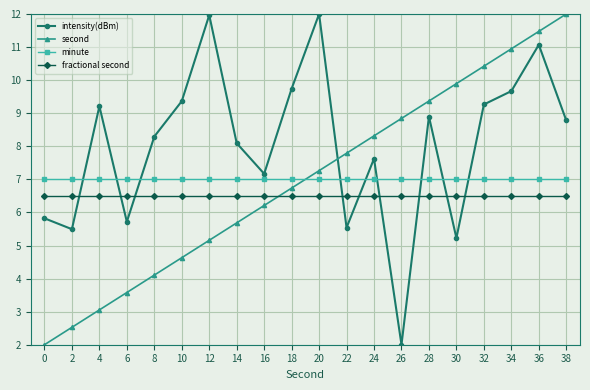

What is the average value of the intensity(dBm) series?

8.0